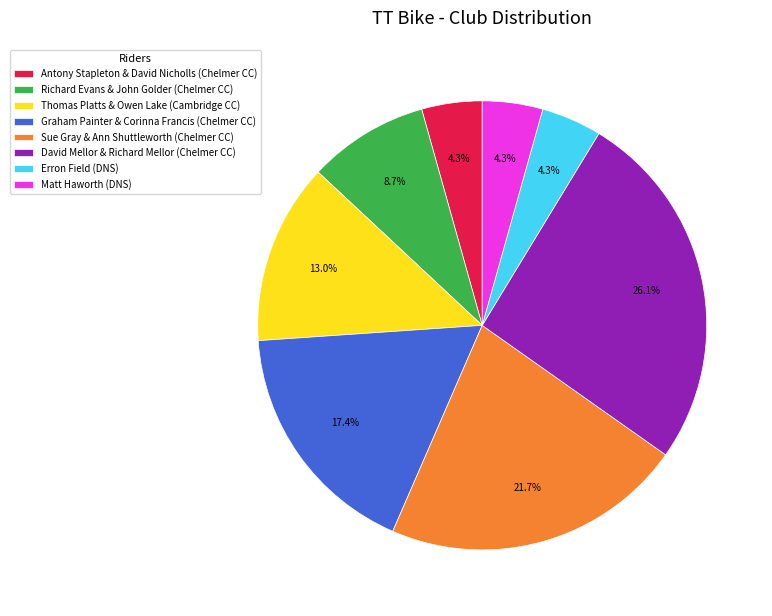

Which slice is the largest?

David Mellor & Richard Mellor (Chelmer CC)